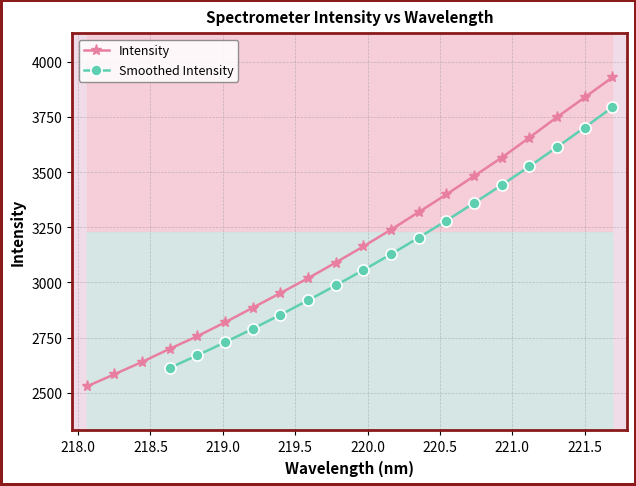

What is the lowest value of the Intensity series?

2527.8